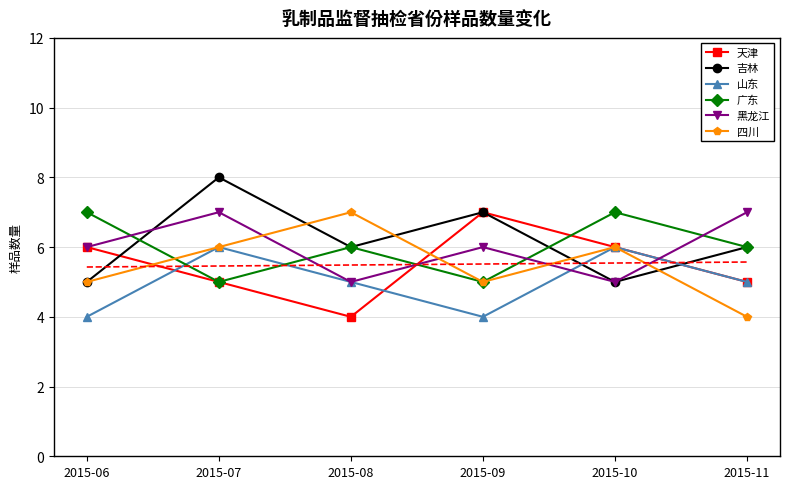

In 天津, how many points are lower than both neighbors (excluding endpoints)?

1